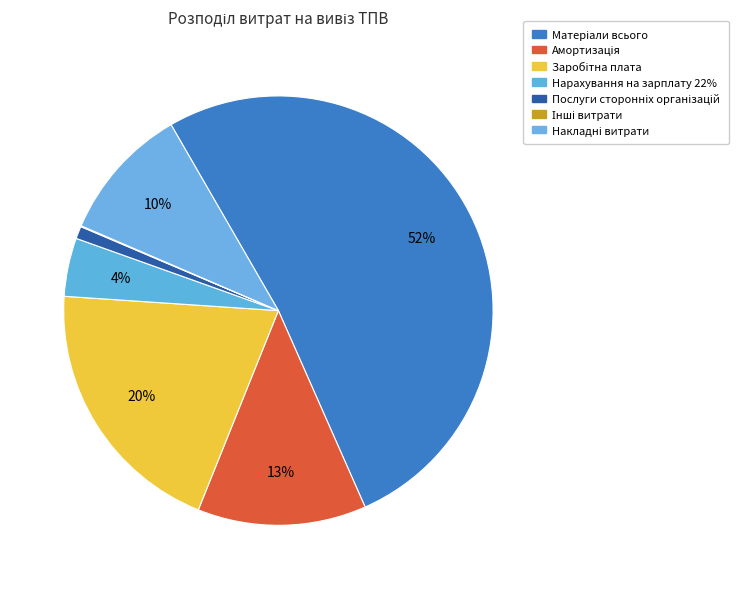

To the nearest percent, what percentage of the pie is Заробітна плата?

20%